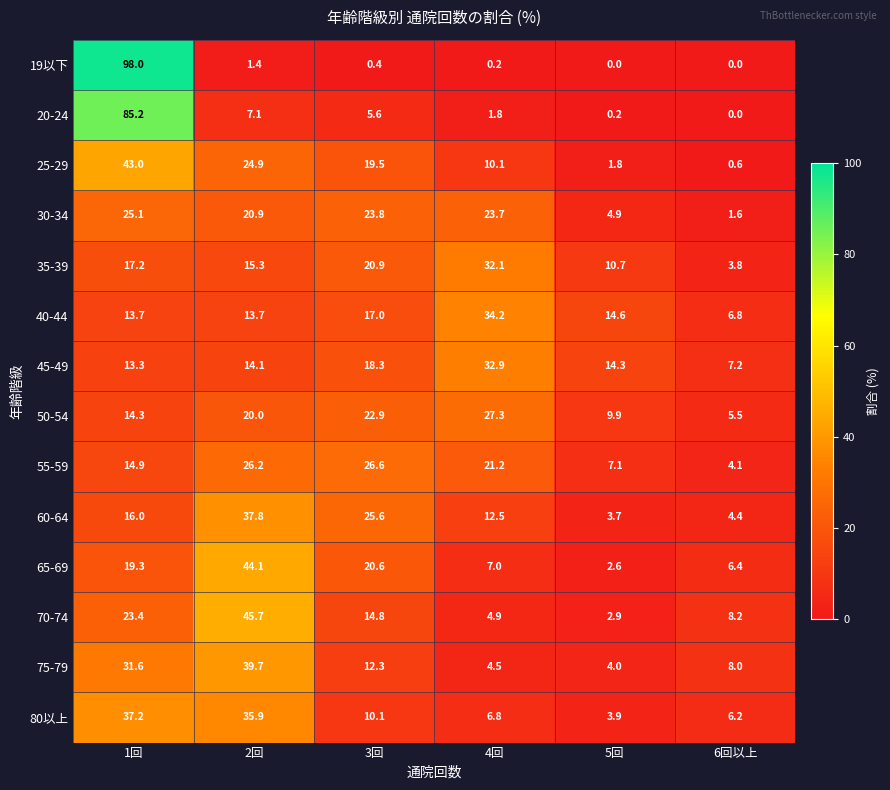

At which category is the sum across all series the highest?

1回